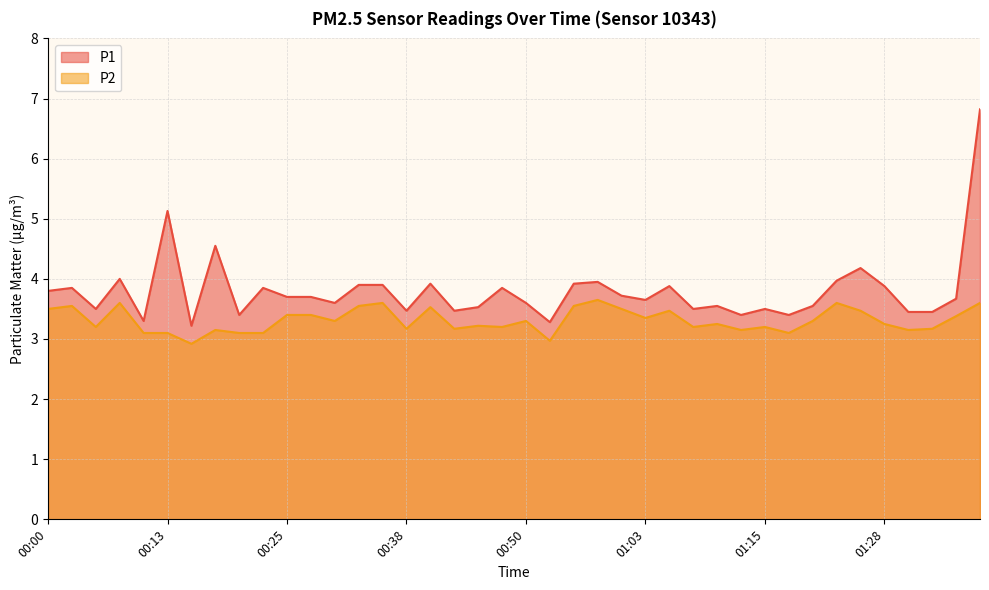

Which series has the largest range (max minus min)?

P1